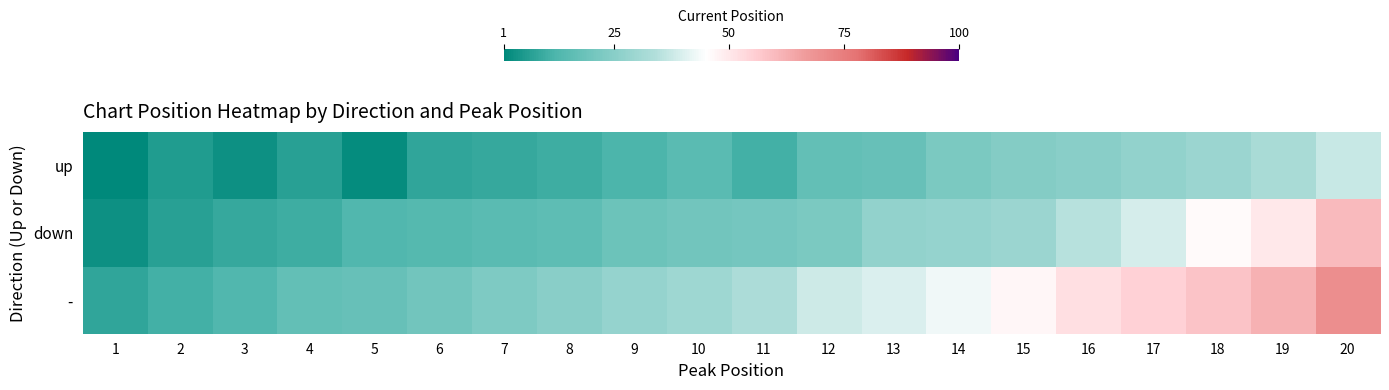

What is the greatest value displayed?

70